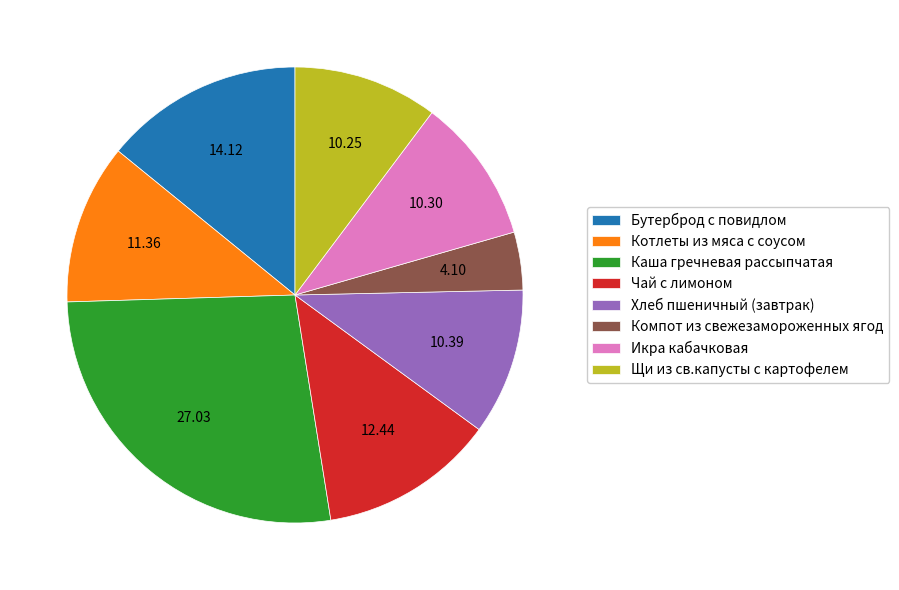

Does Чай с лимоном represent more than half of the total?

No